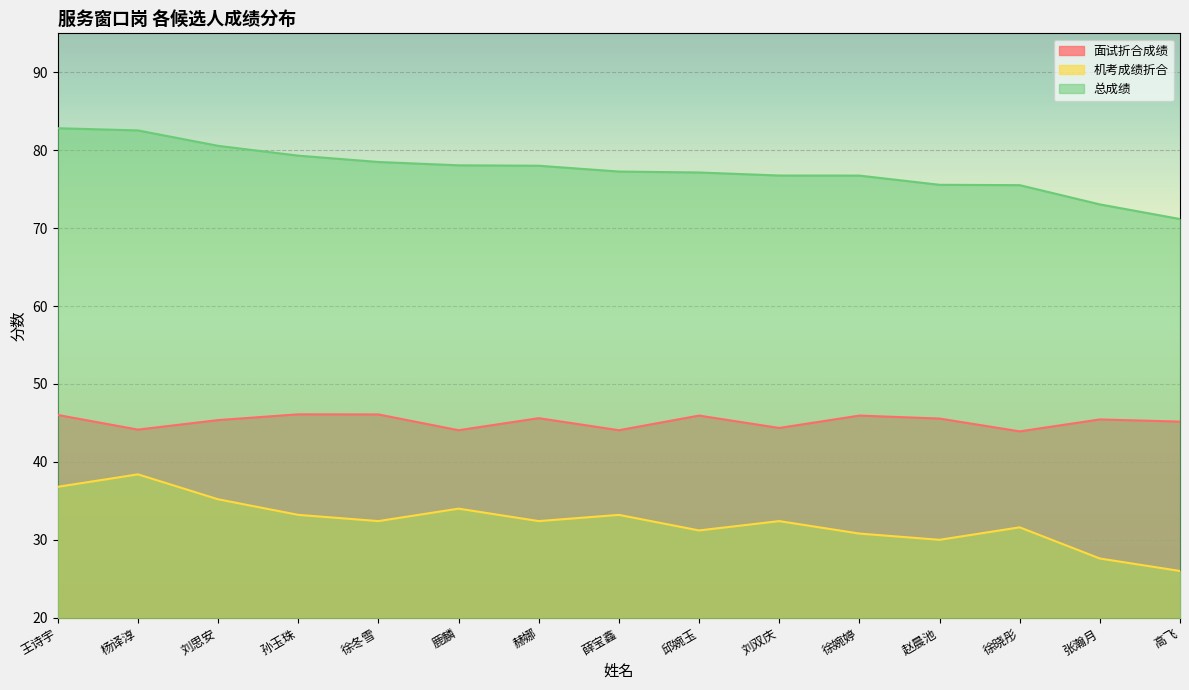

How many series are shown in this chart?

3